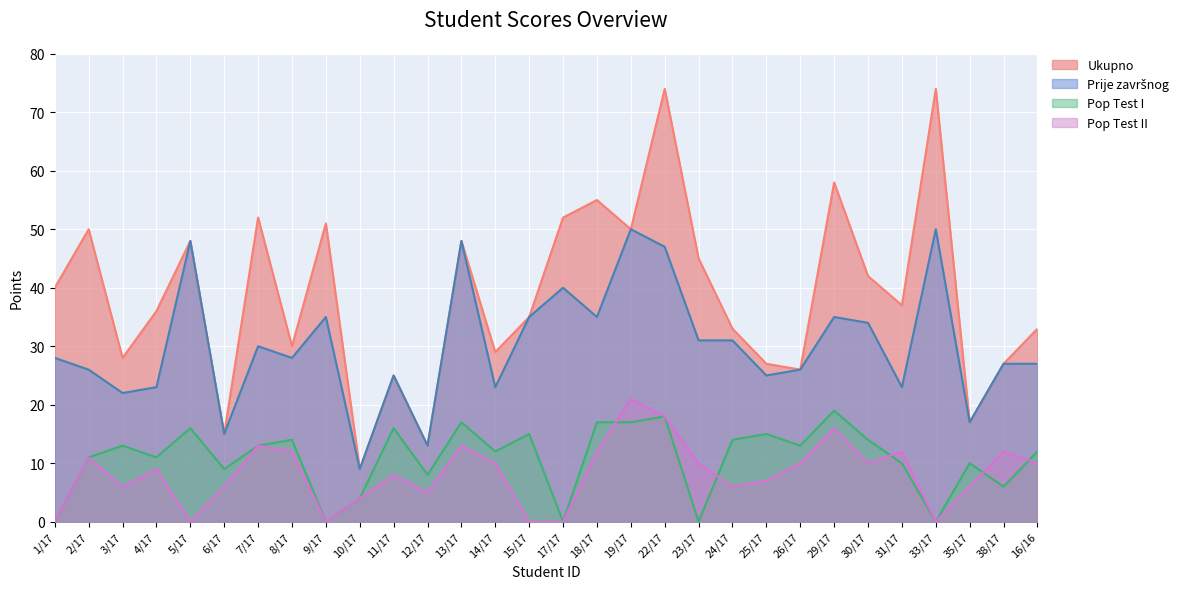

What are all the series names shown in the legend?

Ukupno, Prije završnog, Pop Test I, Pop Test II